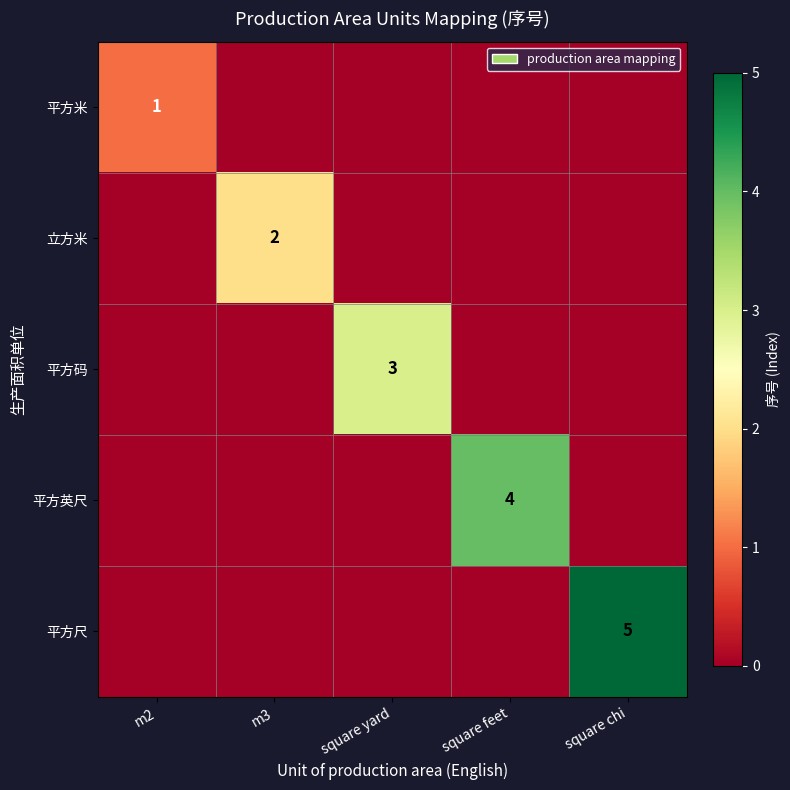

What is the total value across all series at m2?

1